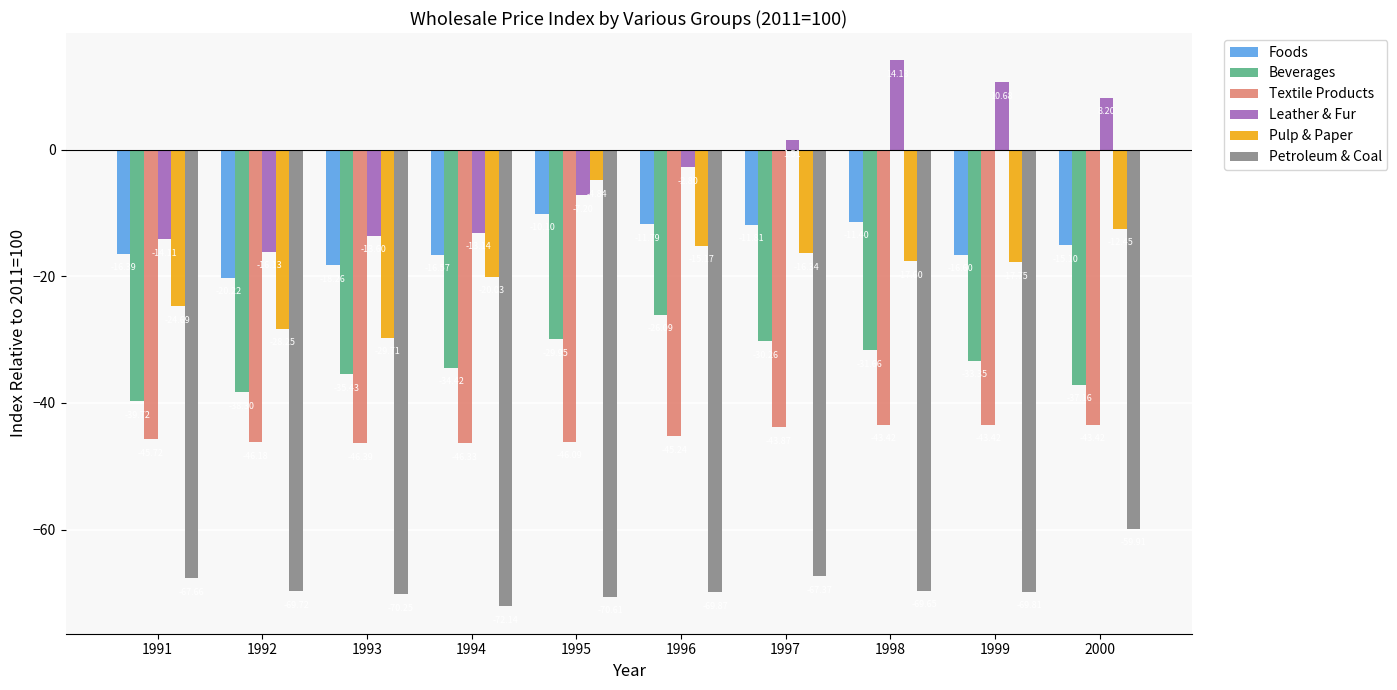

At which label does Beverages reach its peak?

1996